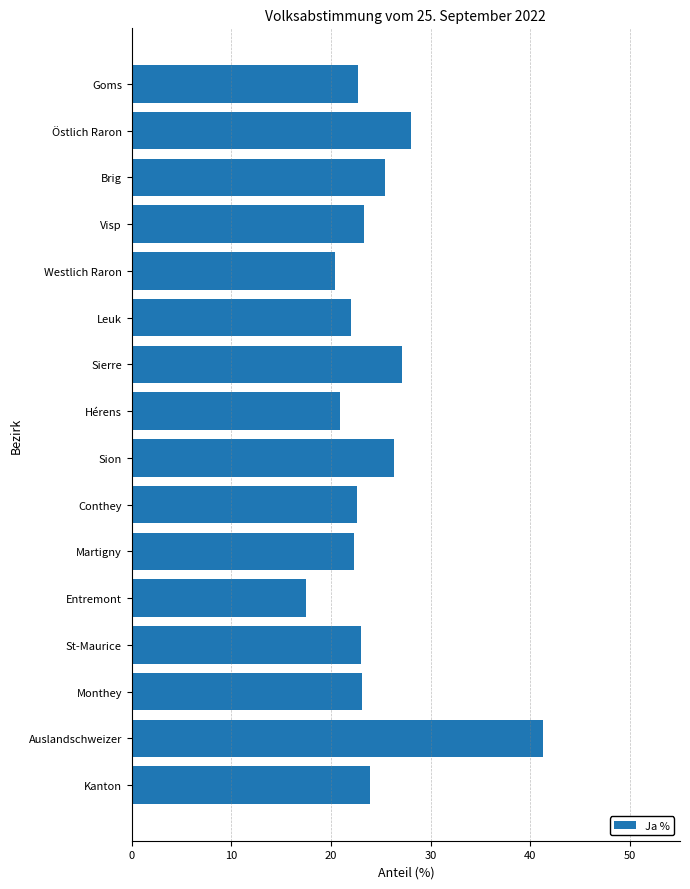

Which category has the highest value across all series?

Auslandschweizer